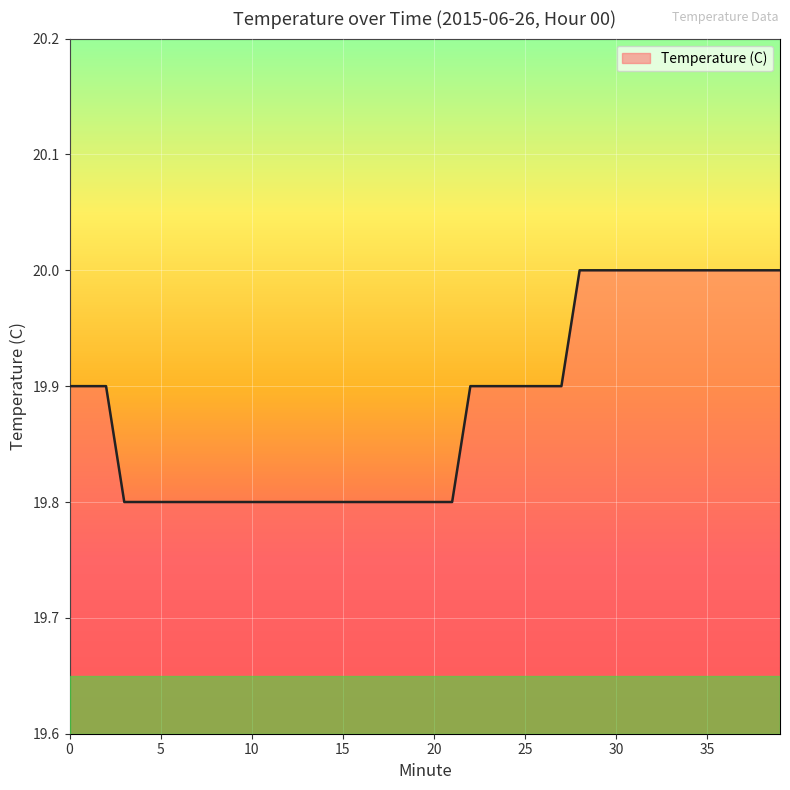

What is the greatest value displayed?

20.0